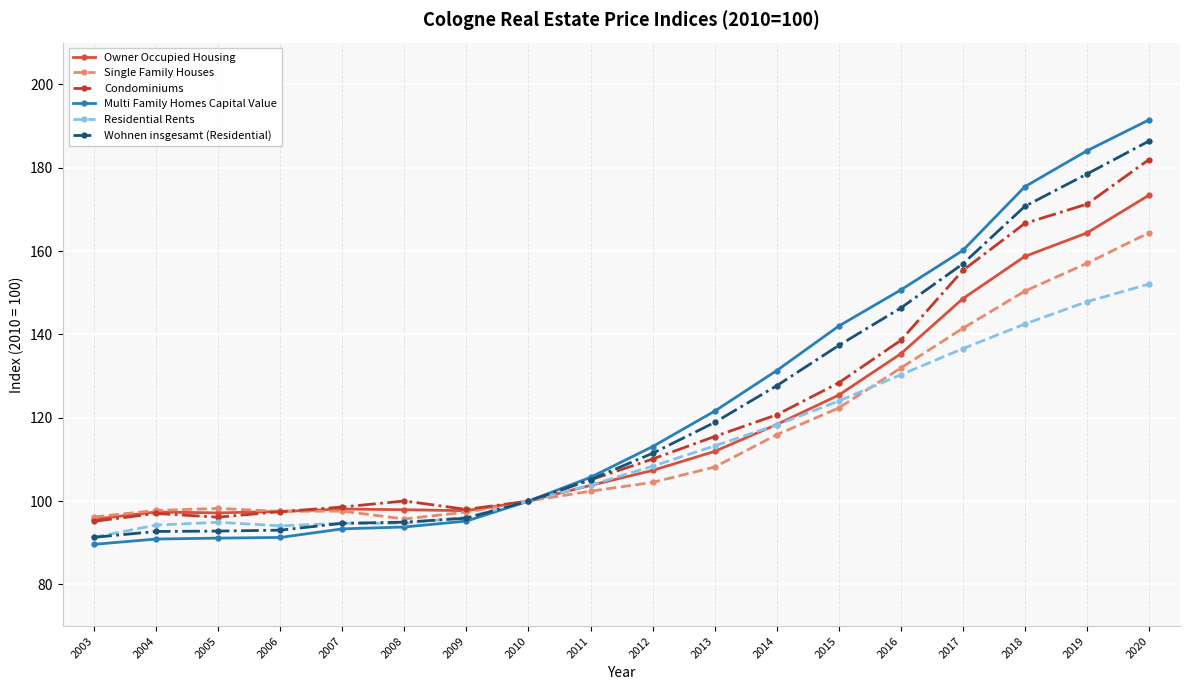

What is the maximum value for Owner Occupied Housing?

173.4